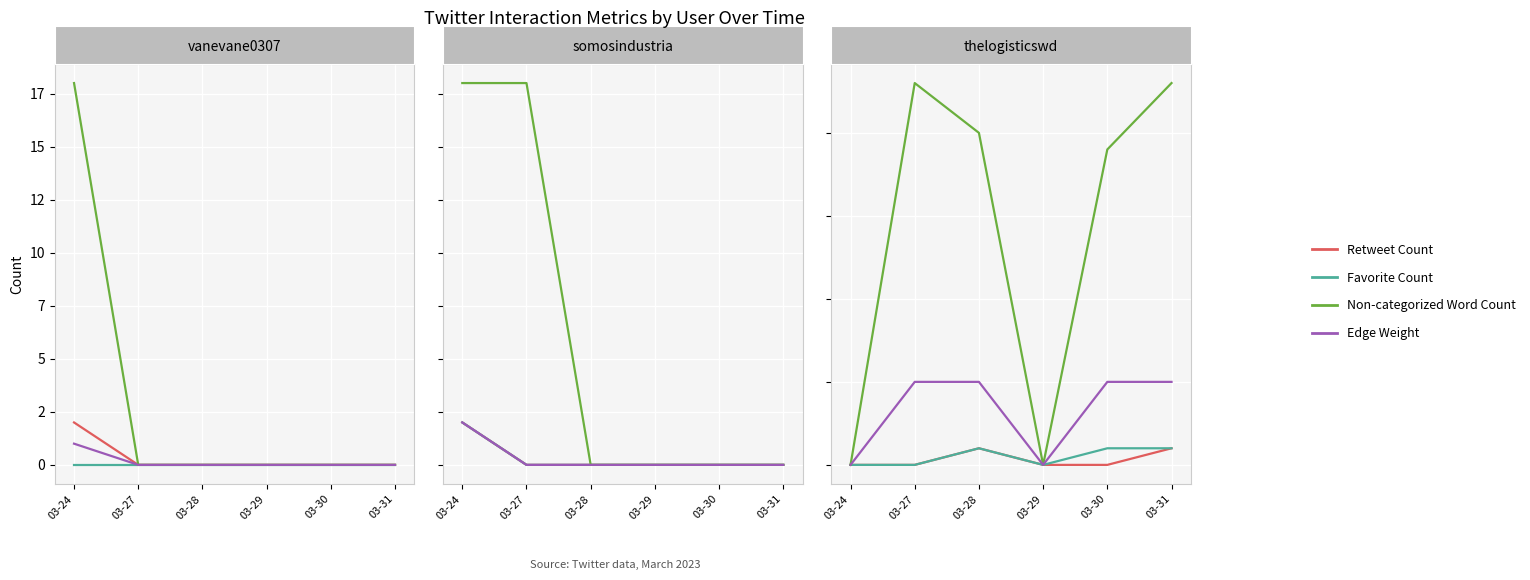

True or false: Non-categorized Word Count and Retweet Count intersect in this chart.

False